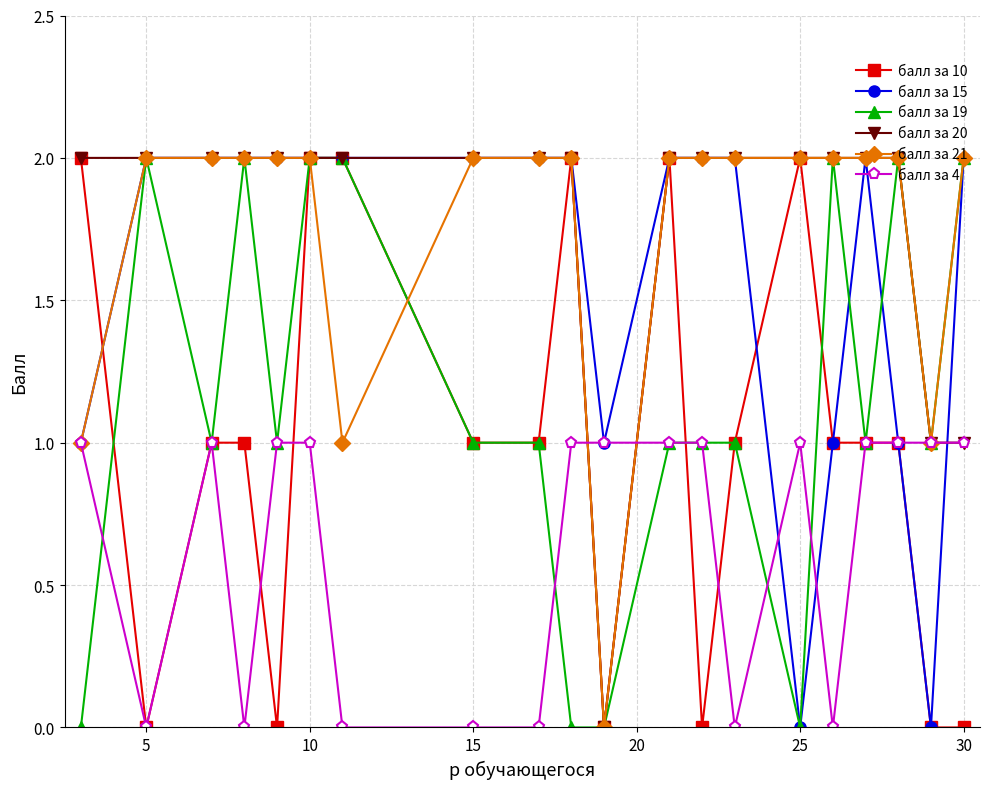

How many data points does each series have?

20